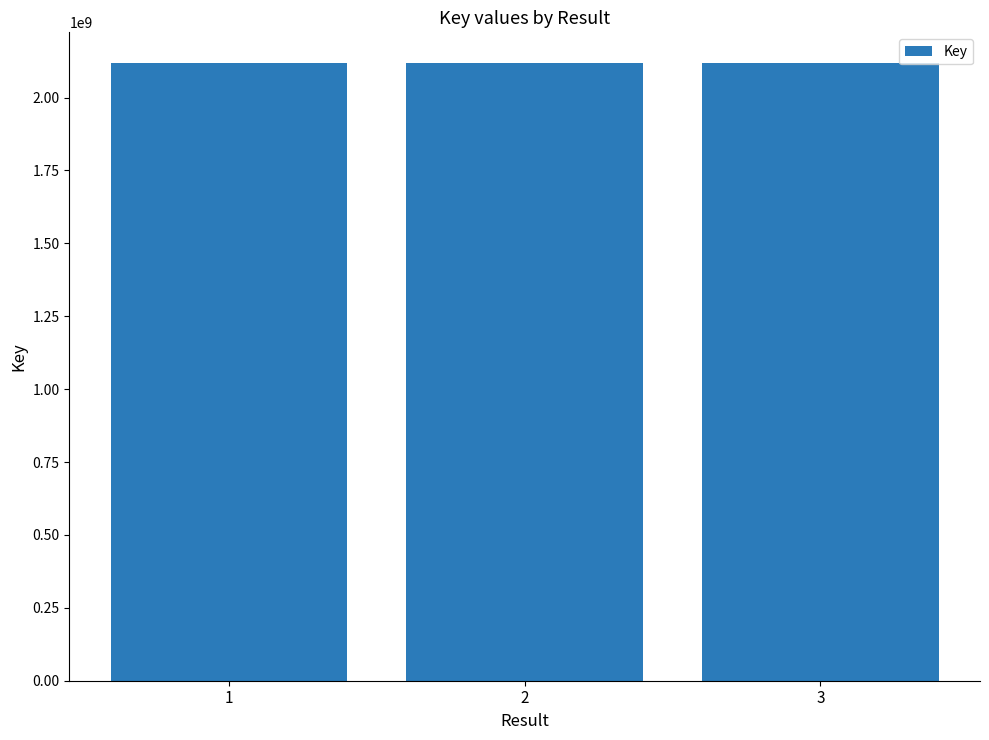

How many values are between 2117885908 and 2117892973?

3